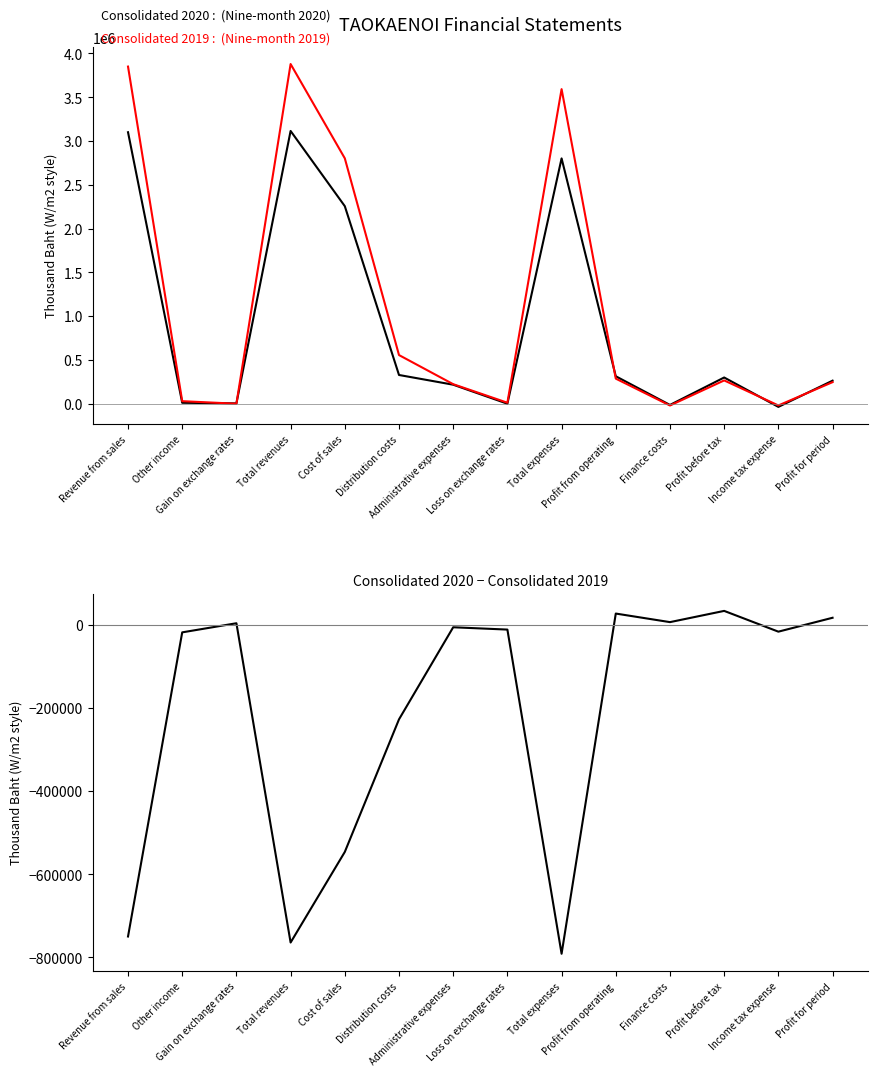

Is the value of 2020 minus 2019 at Income tax expense greater than the value of Consolidated 2020 at Finance costs?

No